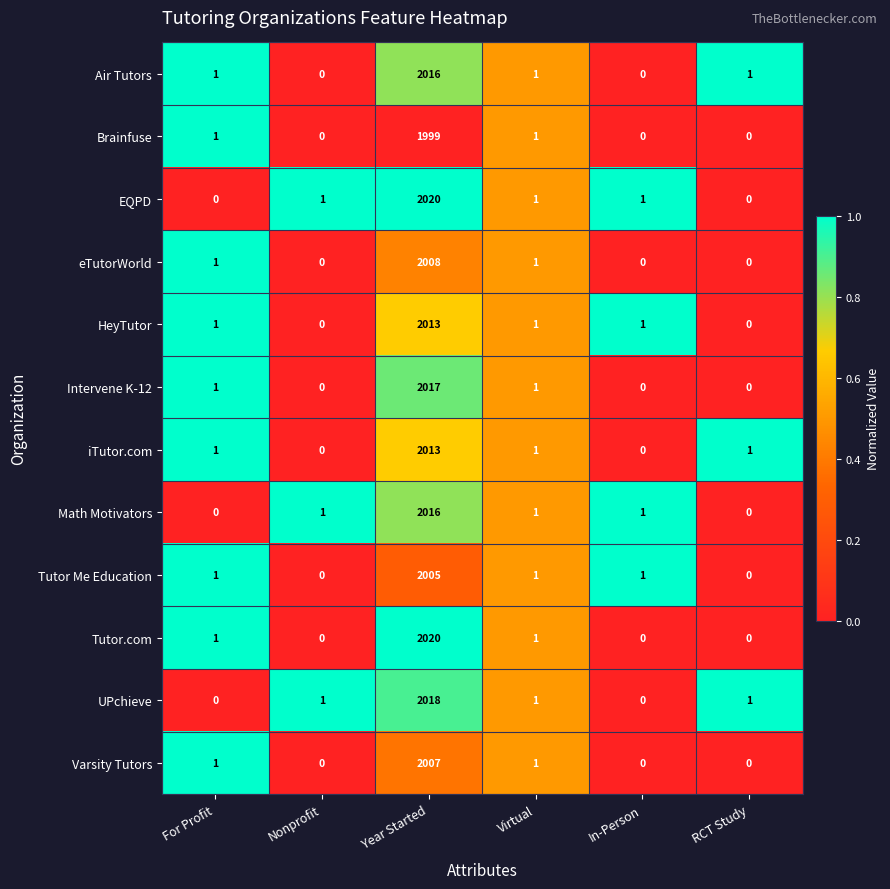

At which category is the sum across all series the highest?

Year Started